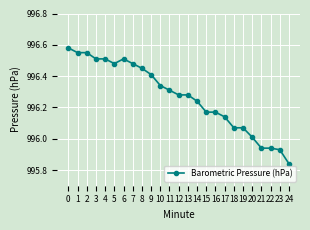

True or false: the data shows 996.5 at 6.

True